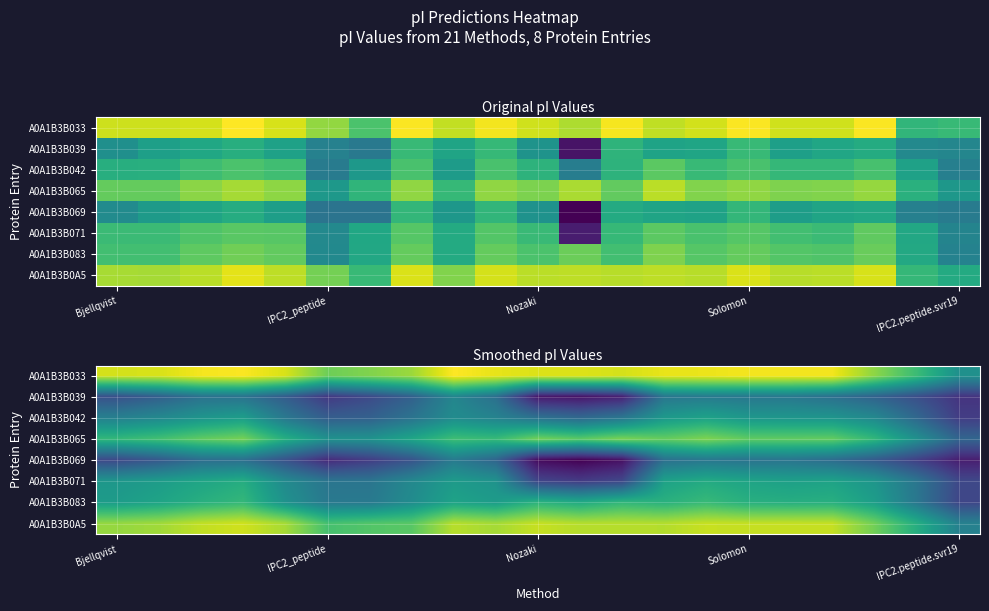

Which series has the largest total across all categories?

A0A1B3B033